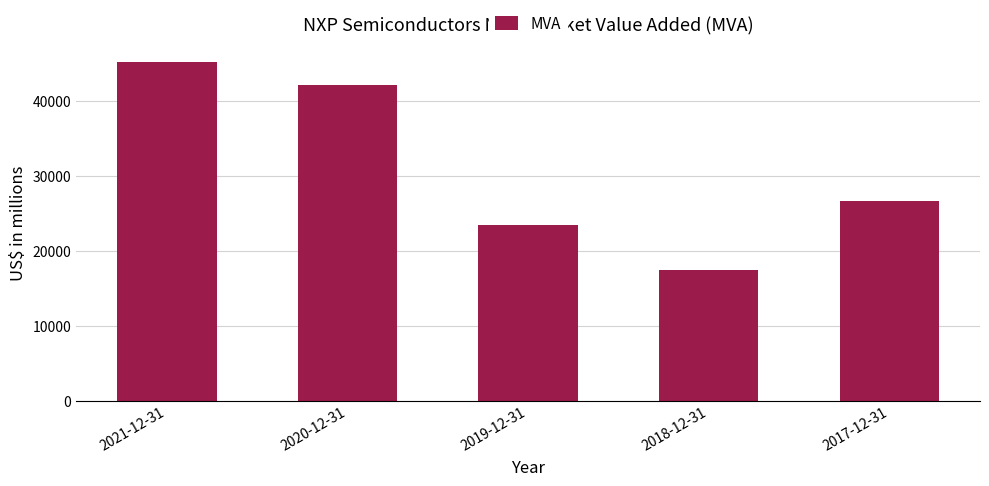

Which label corresponds to the smallest value in the chart?

2018-12-31